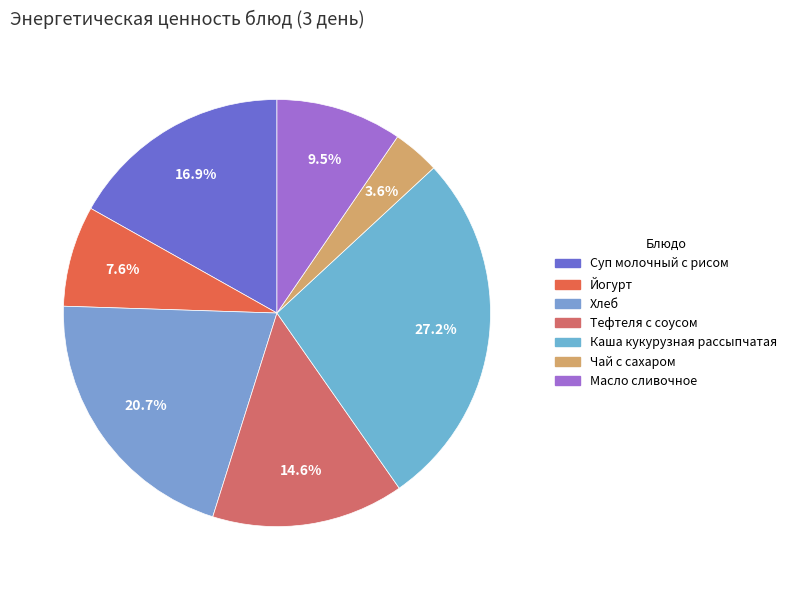

Is there a majority slice in this chart?

No